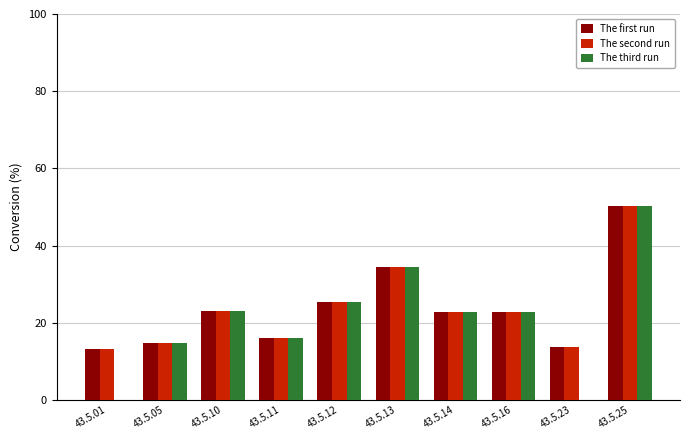

At which category is the sum across all series the highest?

43.5.25